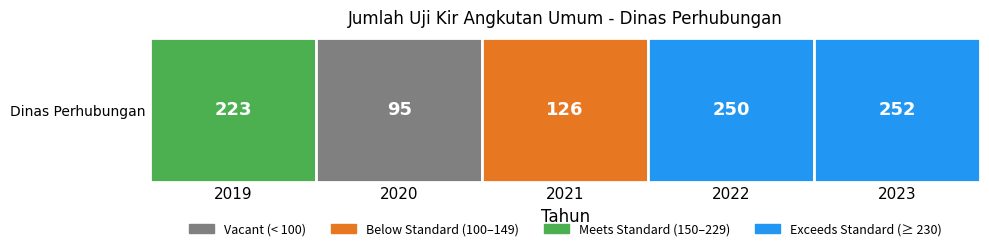

The value at 2021 is 80. True or false?

False